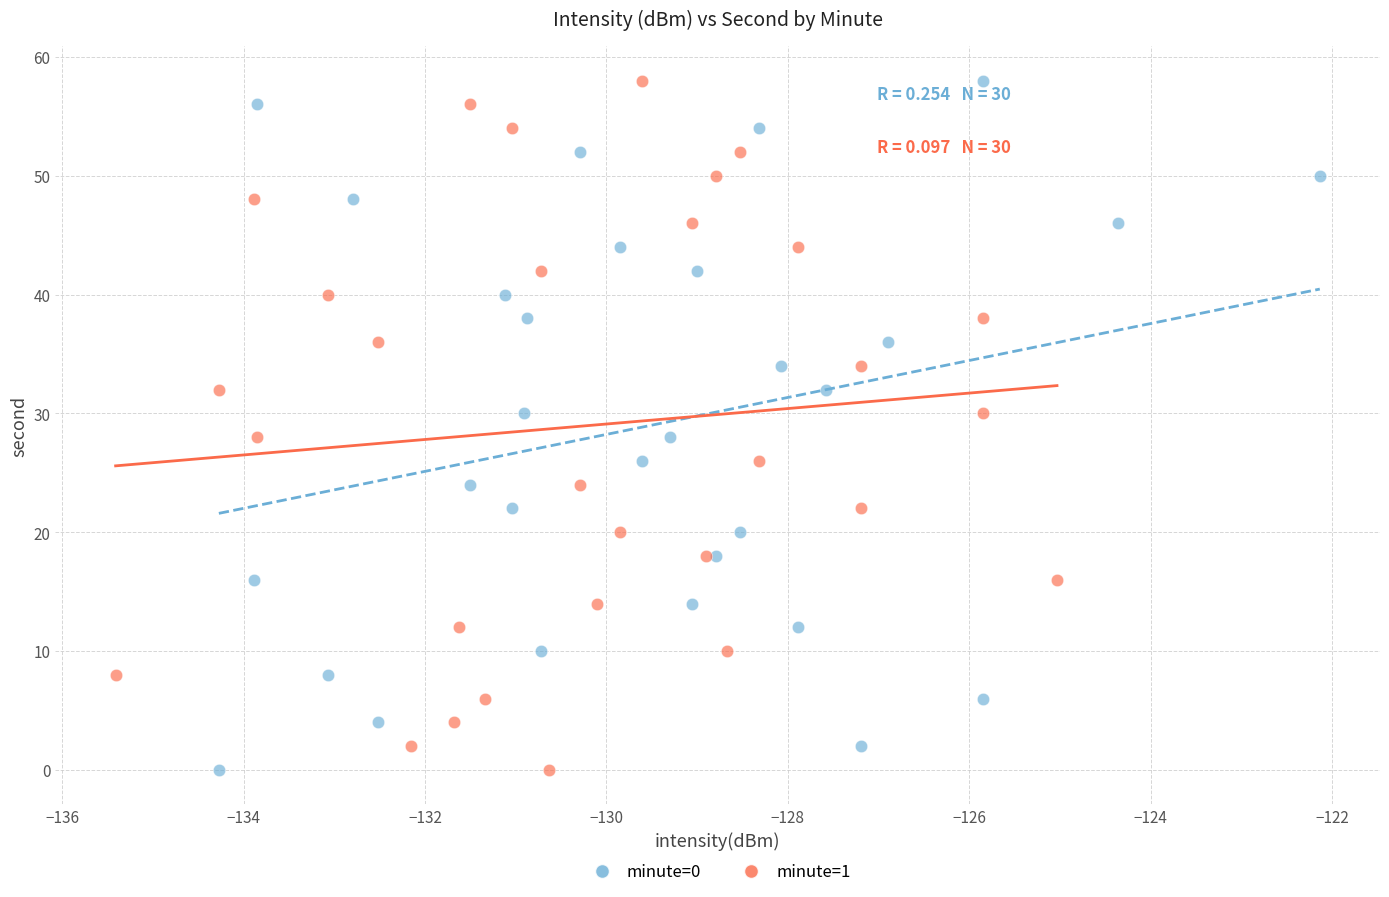

What are all the series names shown in the legend?

minute=0, minute=1